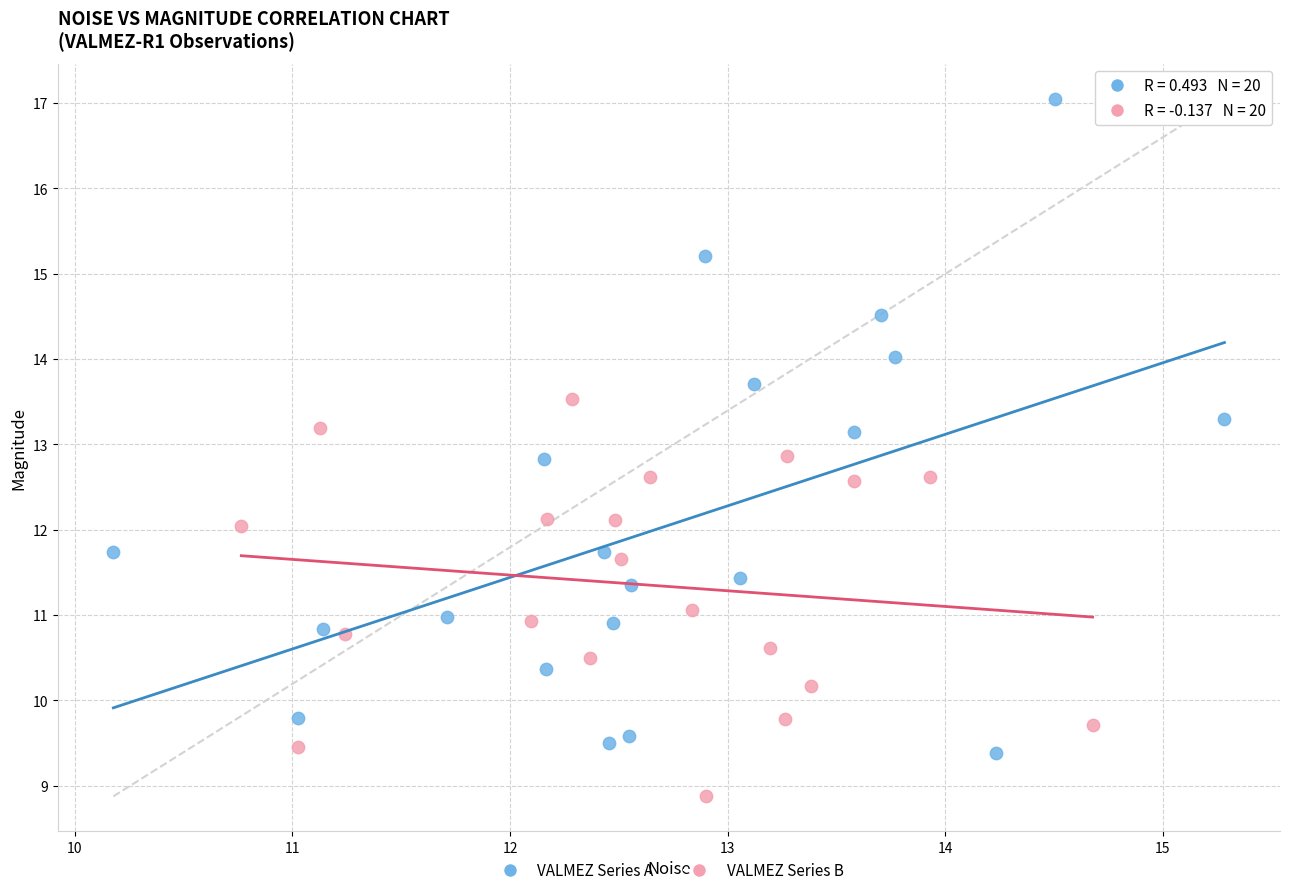

Which series contains the highest Y value?

VALMEZ Series A